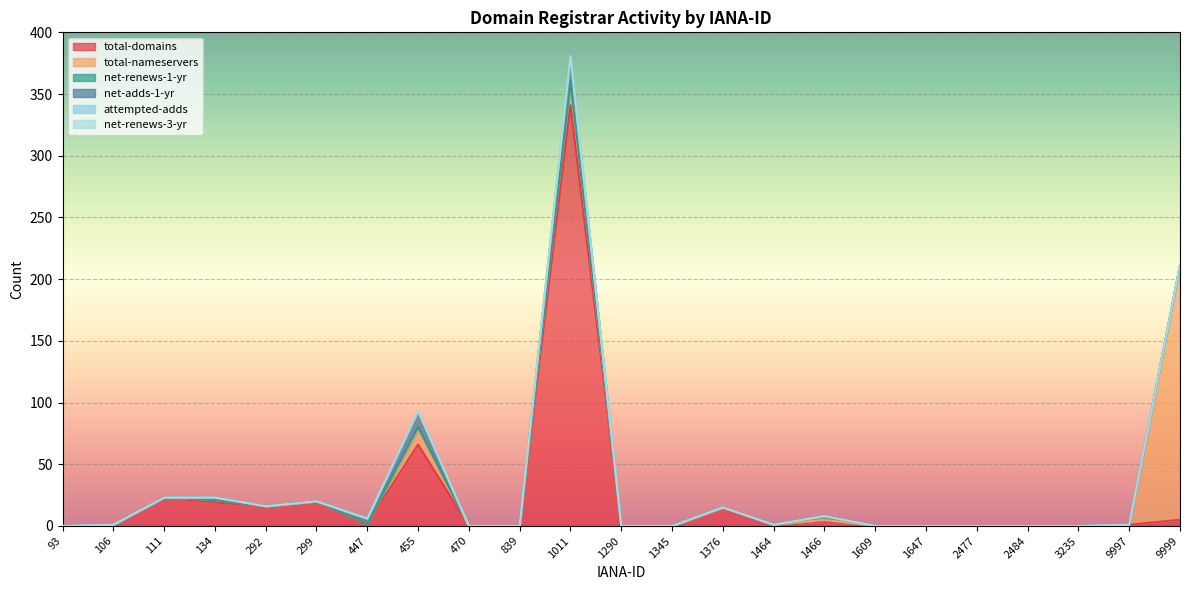

Is the value of total-domains at 3235 greater than the value of total-nameservers at 3235?

No